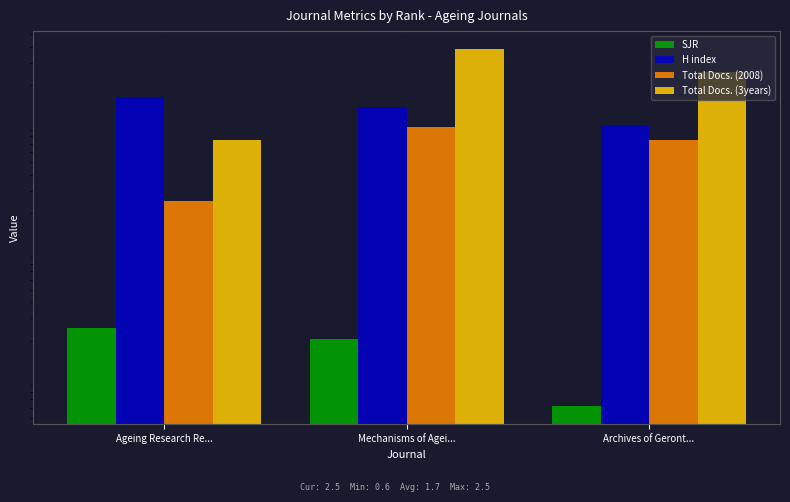

Count the number of categories in the chart.

3